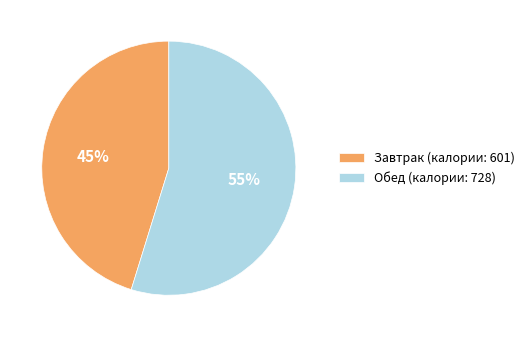

Which category has the biggest portion of the pie?

Обед